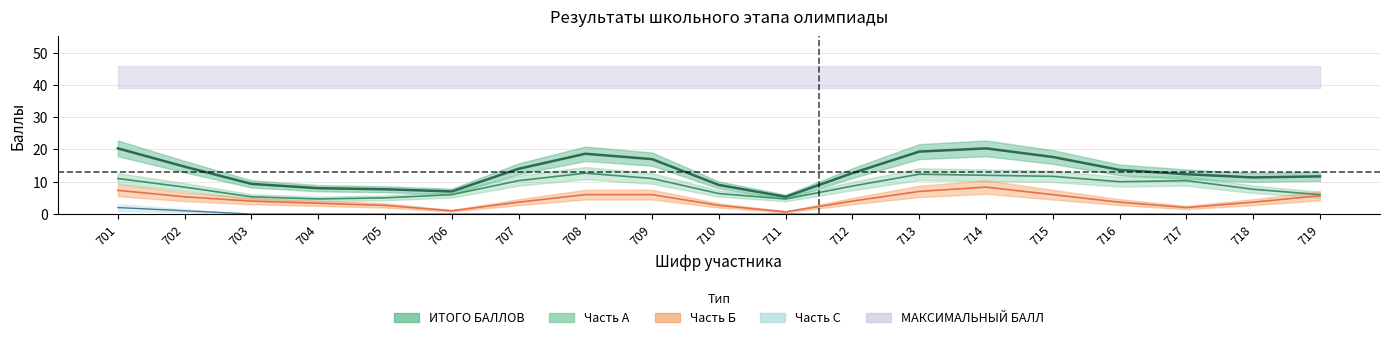

True or false: Часть Б has a value of 2 at 717.

True